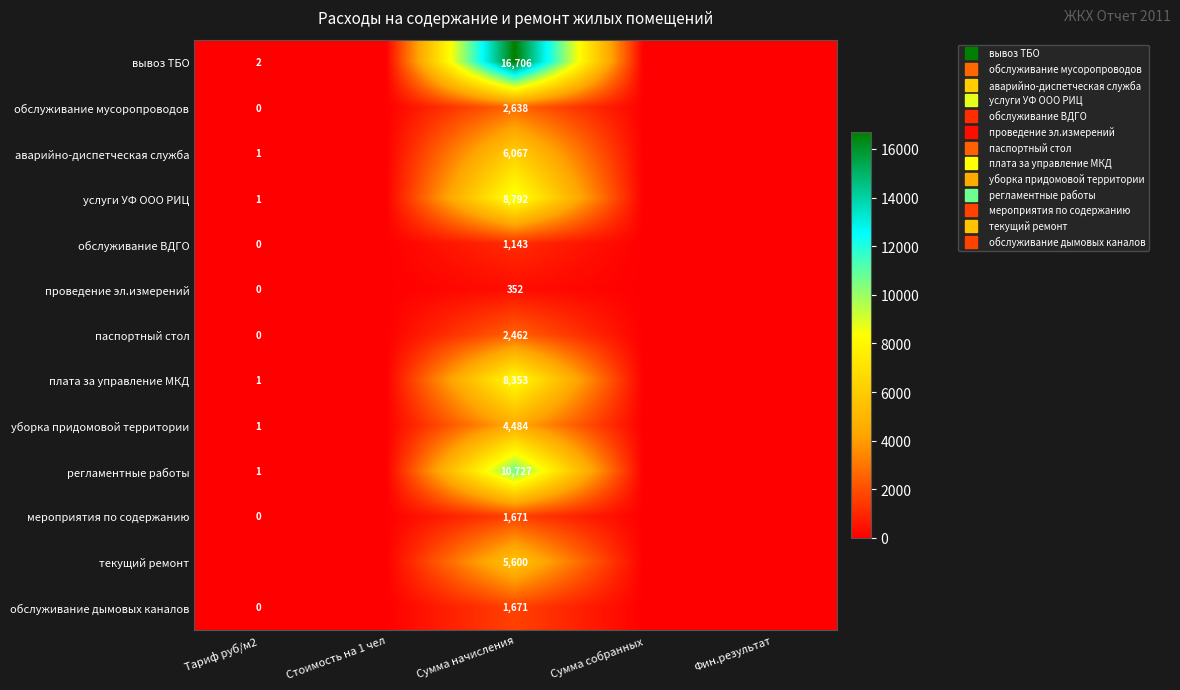

The вывоз ТБО series shows 0.0 at Сумма собранных. True or false?

True